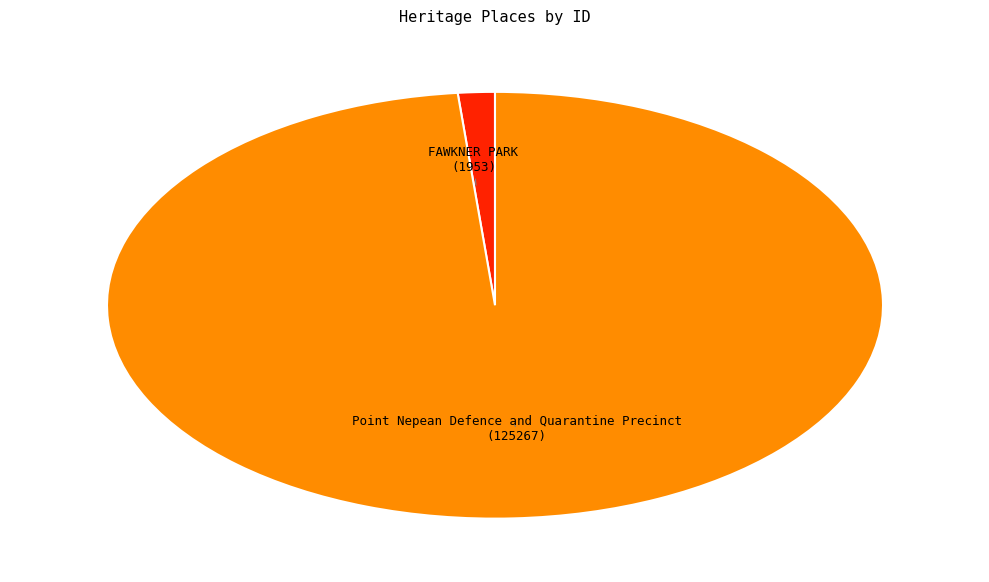

Rank the categories by value from lowest to highest.

FAWKNER PARK, Point Nepean Defence and Quarantine Precinct